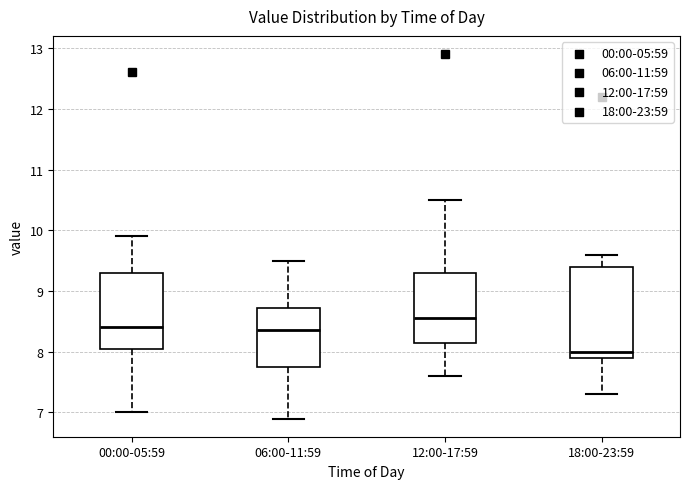

Where does the upper whisker of the box for 06:00-11:59 end on the y-axis? The values are not printed on the chart, so give them approximately, as read against the axis.

9.5